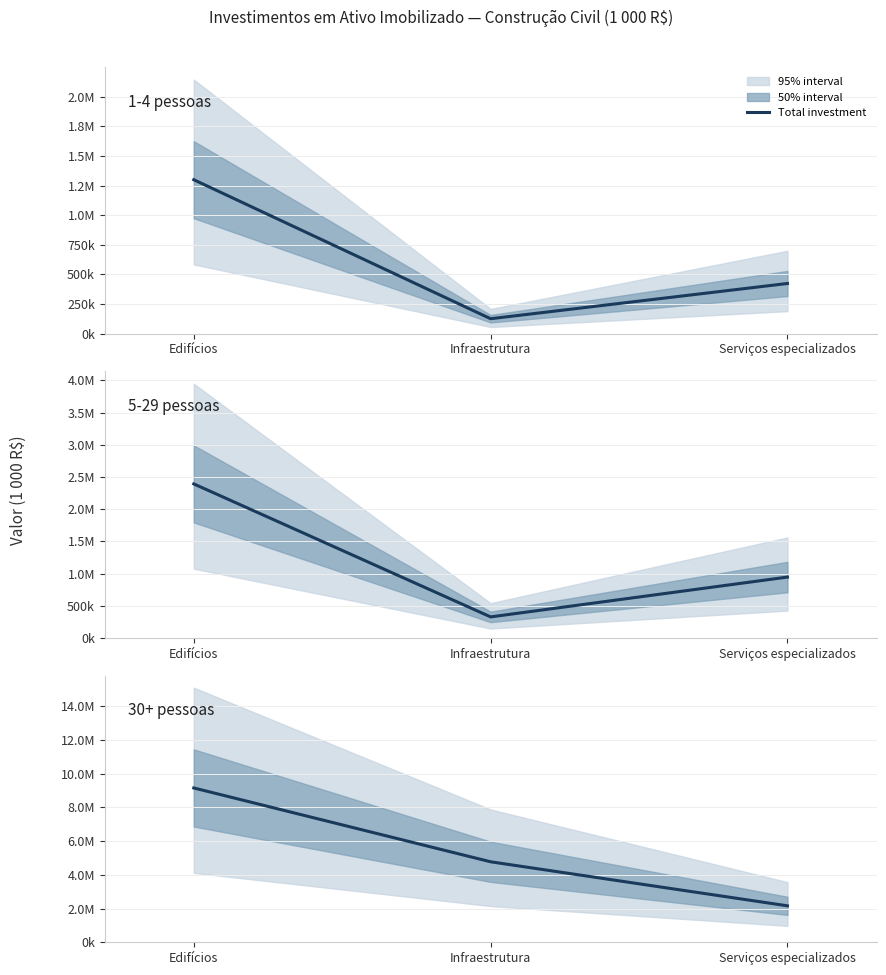

Reading left to right, what are all the values shown in this chart?

Edifícios=9157778	Infraestrutura=4776643	Serviços especializados=2163954